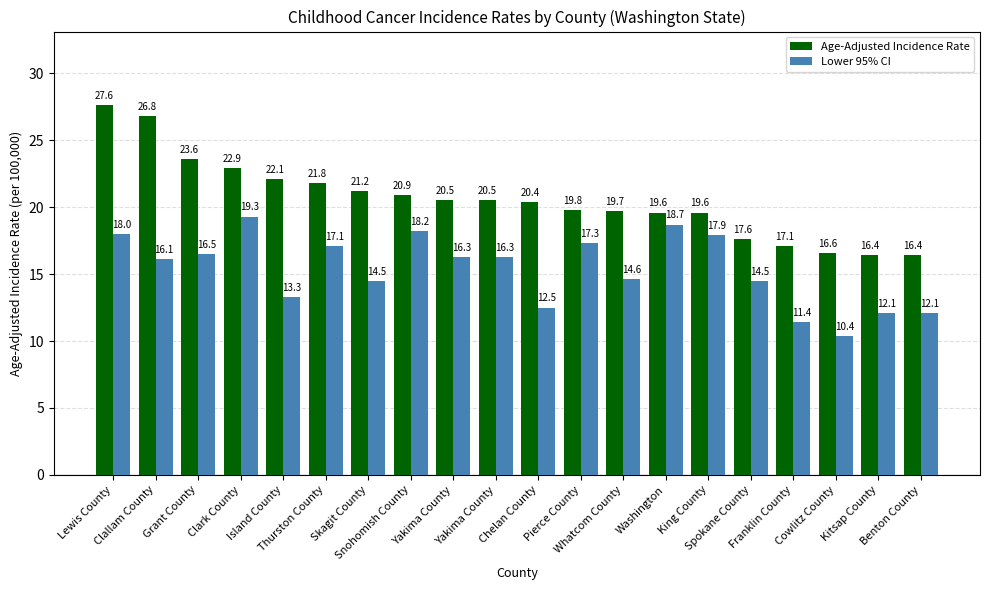

What are all the series names shown in the legend?

Age-Adjusted Incidence Rate, Lower 95% CI